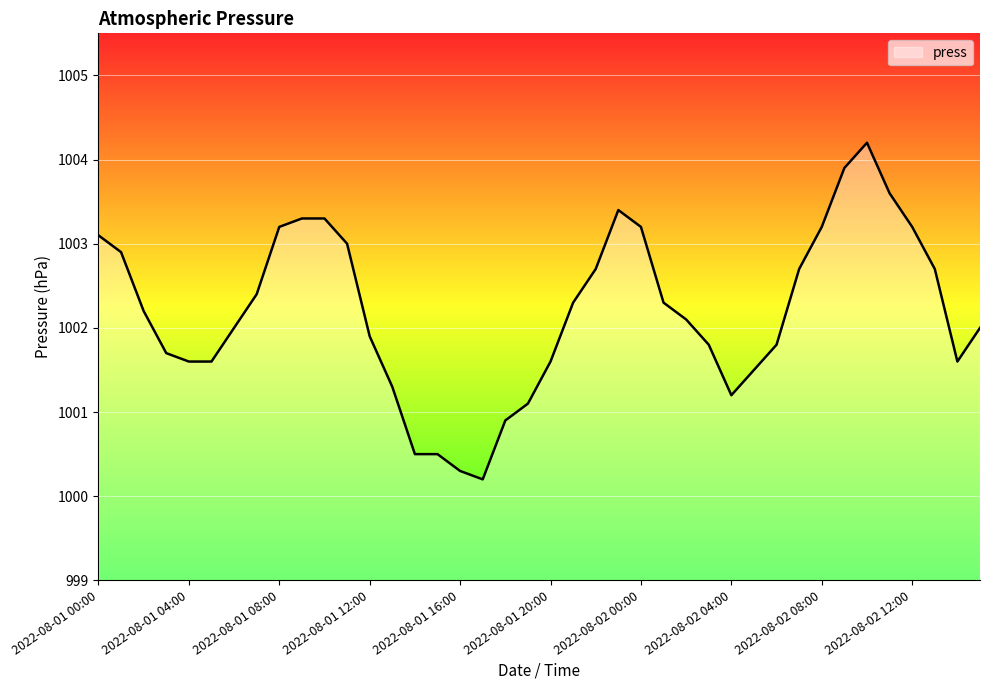

What is the smallest value displayed?

1000.2